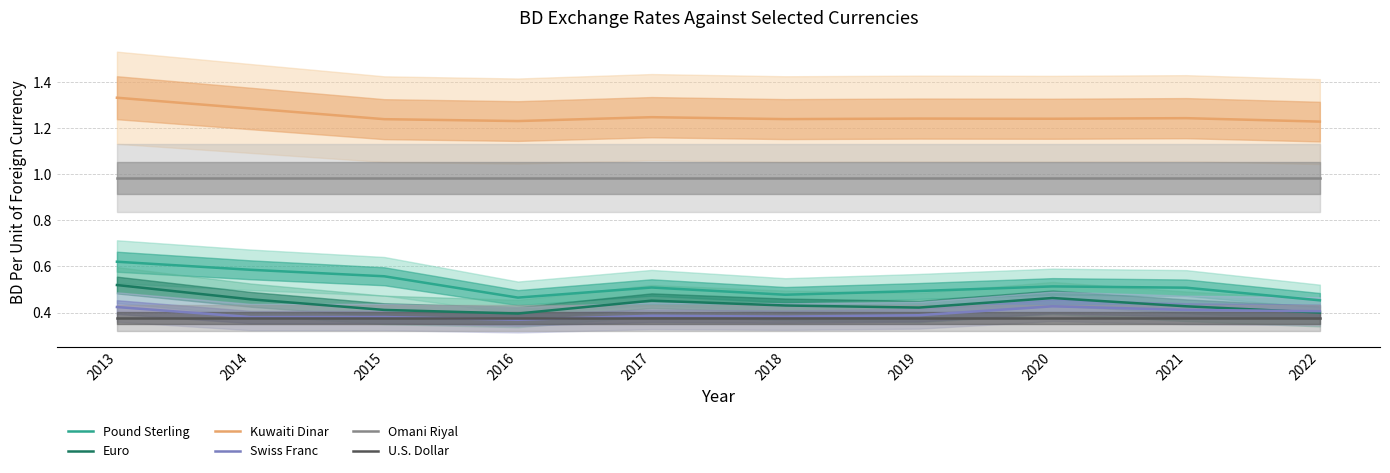

What is the value of the Pound Sterling point at the 10th from the left?

0.5